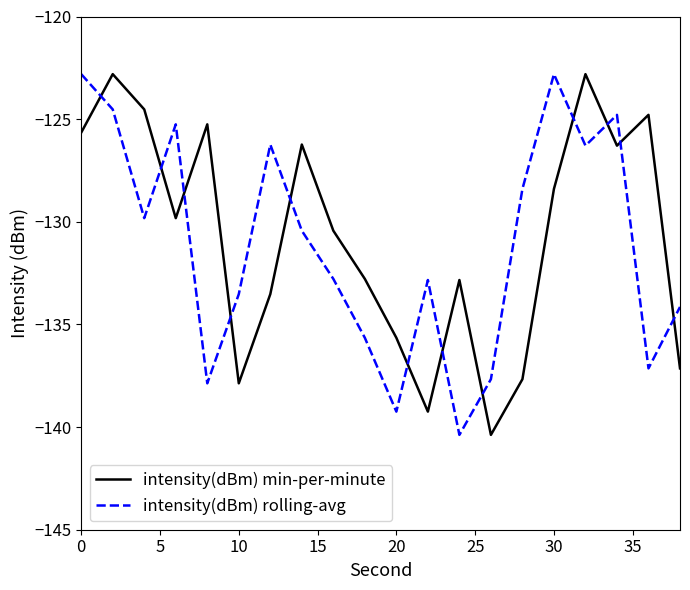

What is the smallest value displayed?

-140.4